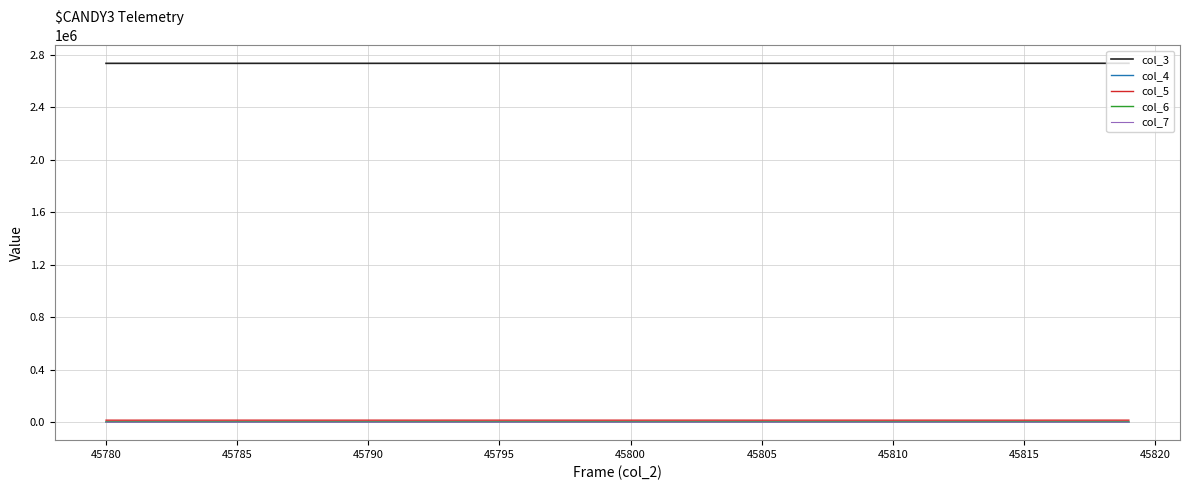

Which series has the largest total across all categories?

col_3